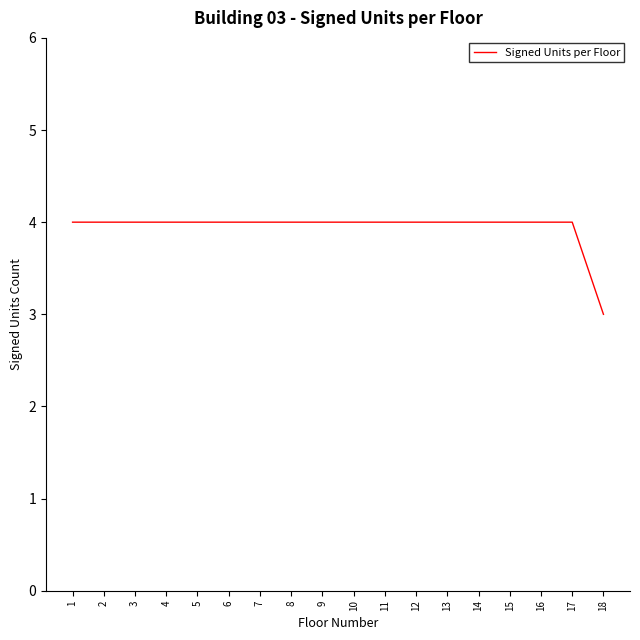

Reading left to right, transcribe all the data shown in this chart.

4	4	4	4	4	4	4	4	4	4	4	4	4	4	4	4	4	3